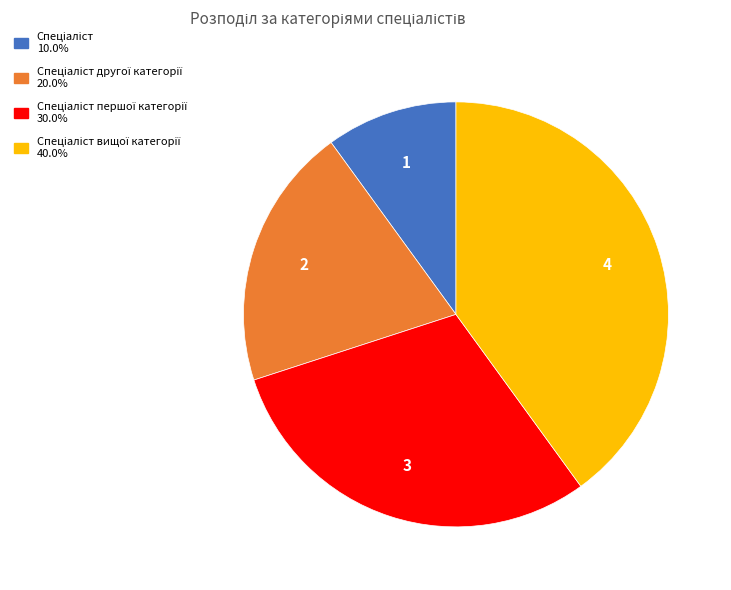

Is there a majority slice in this chart?

No